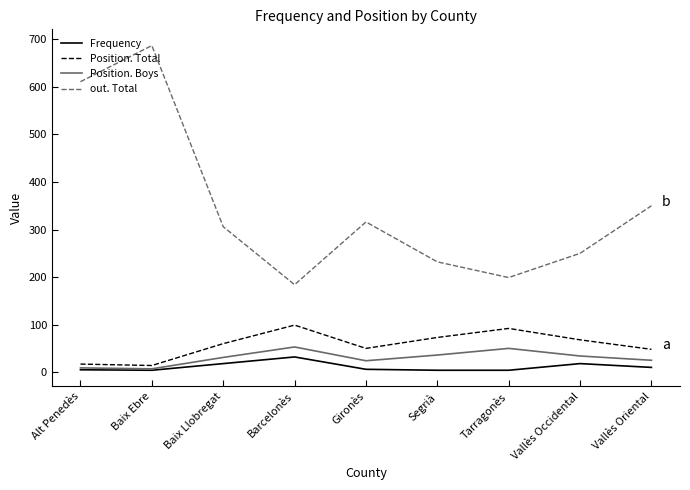

Which series has the largest range (max minus min)?

out. Total